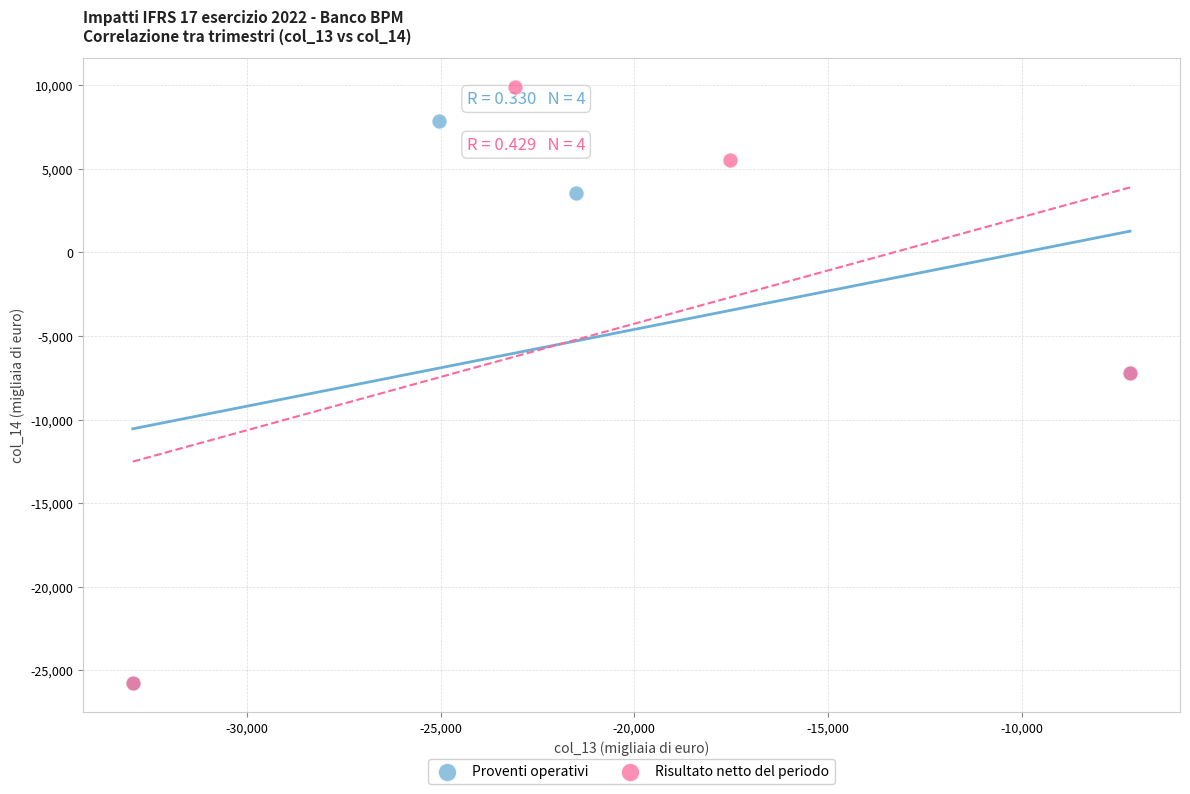

Which series reaches the maximum Y coordinate?

Risultato netto del periodo